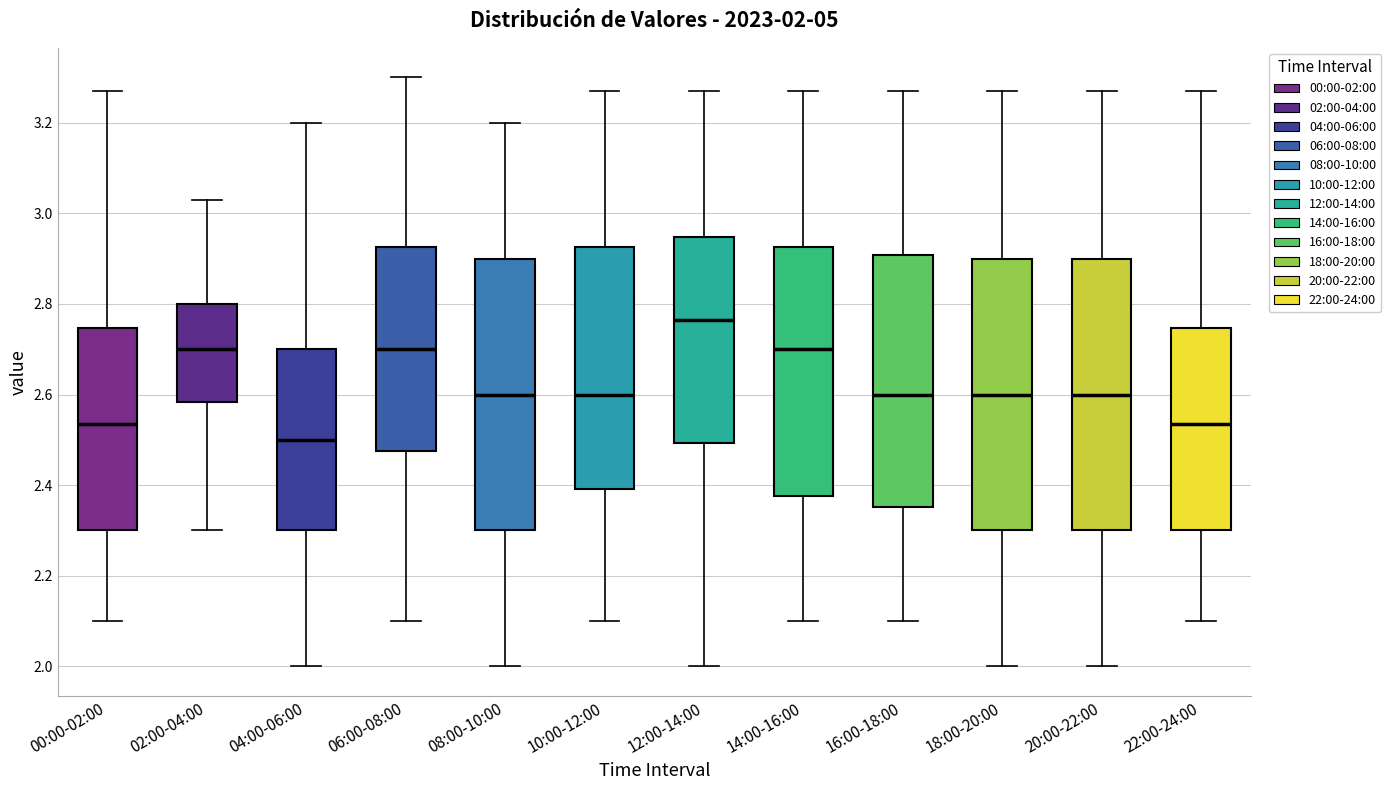

Which box has the highest median line?

12:00-14:00